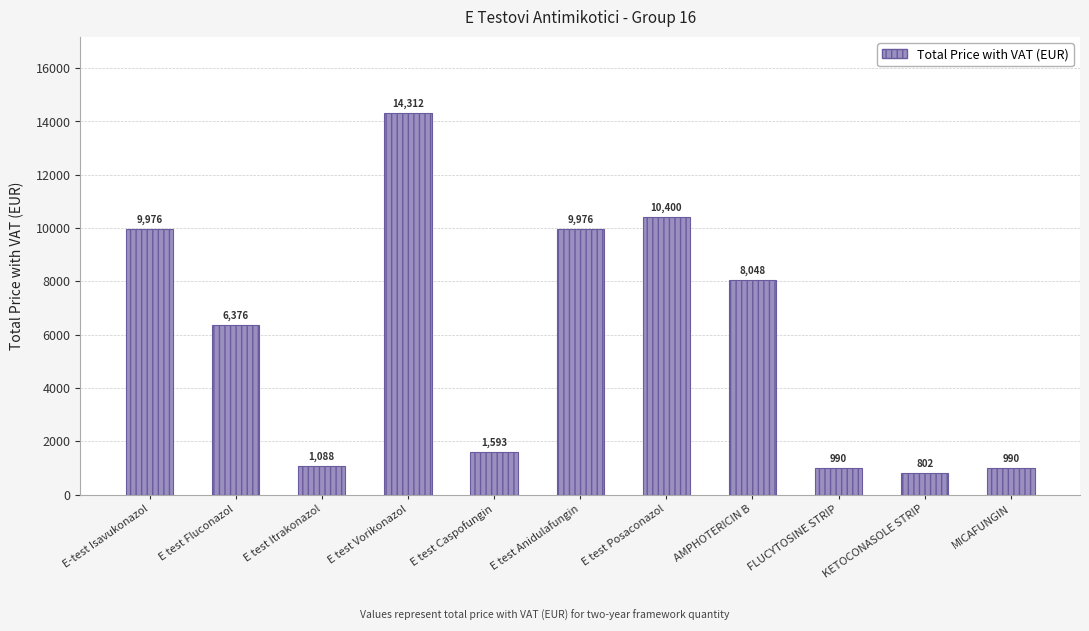

At which label does the data first exceed 6376?

E-test Isavukonazol